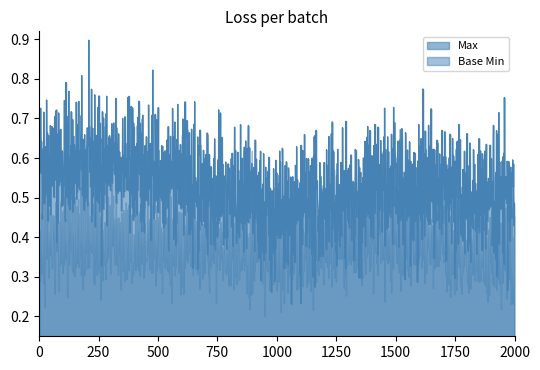

What is the total value across all series at 1?

2